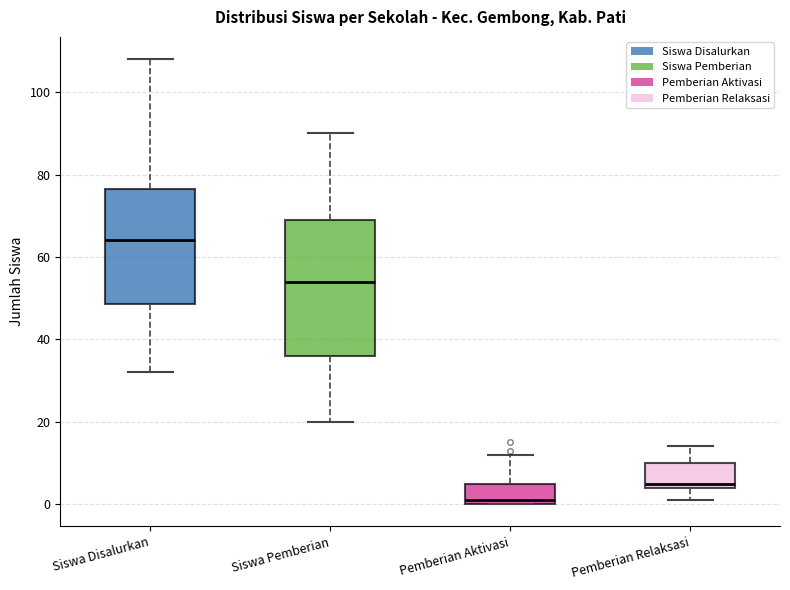

Reading left to right, transcribe this box plot: for each box, give where its median line is, the range the box spans, and where its two whiskers end, as read against the y-axis. The values are not printed on the chart, so give them approximately, as read against the axis.

Siswa Disalurkan: median 64, box 48 to 76, whiskers 32 to 108
Siswa Pemberian: median 54, box 36 to 70, whiskers 20 to 90
Pemberian Aktivasi: median 2, box 0 to 6, whiskers 0 to 12
Pemberian Relaksasi: median 6, box 4 to 10, whiskers 2 to 14